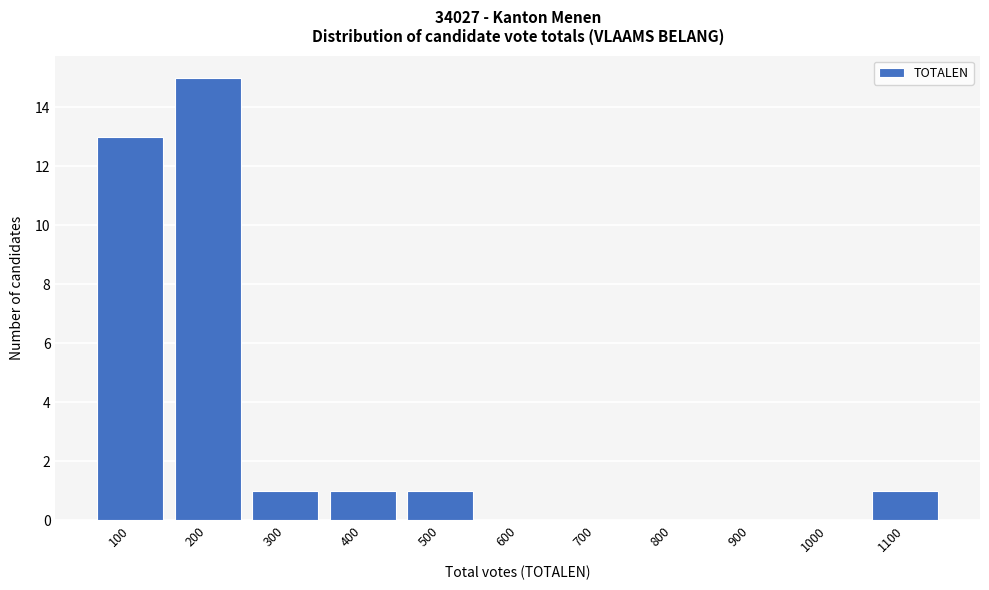

Reading left to right, what are all the values shown in this chart?

100=13	200=15	300=1	400=1	500=1	600=0	700=0	800=0	900=0	1000=0	1100=1